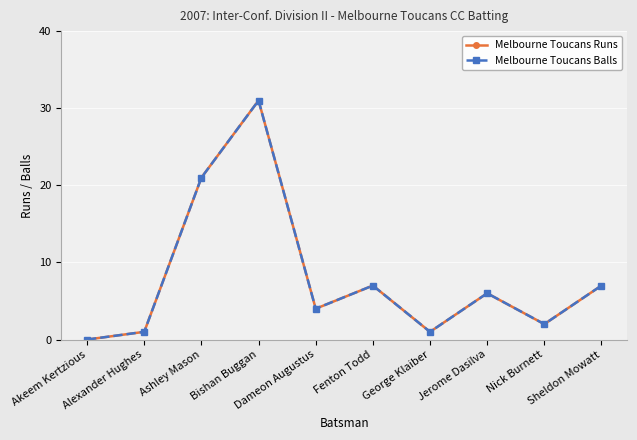

Reading left to right, extract all data points from this chart.

Melbourne Toucans Runs: 0	1	21	31	4	7	1	6	2	7
Melbourne Toucans Balls: 0	1	21	31	4	7	1	6	2	7